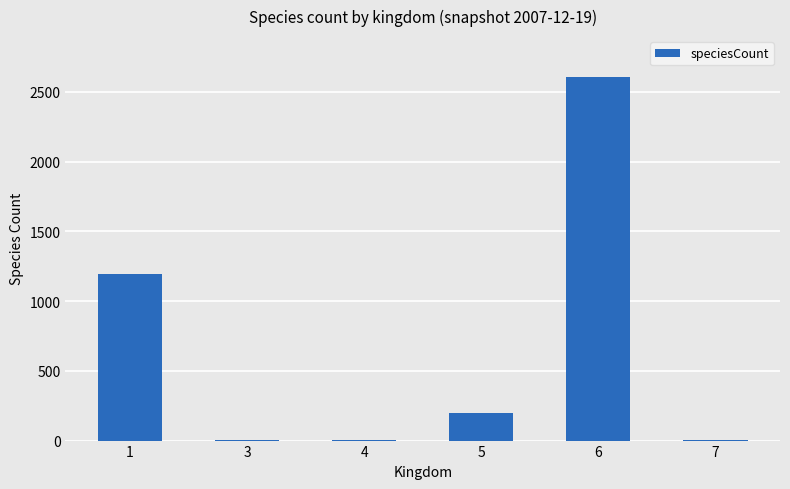

What is the sum of all values?

4007